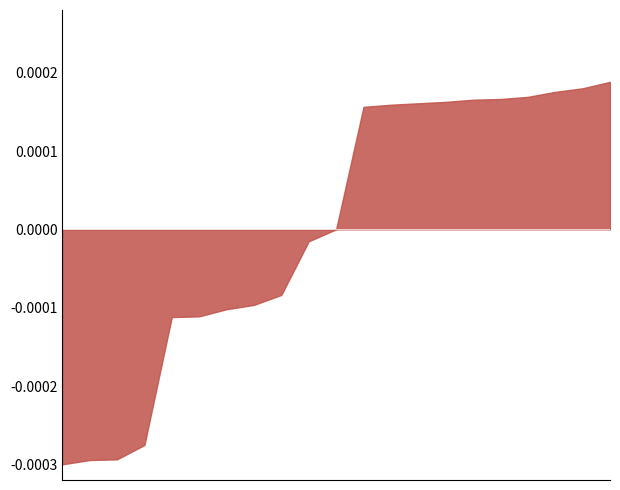

How many series are shown in this chart?

1